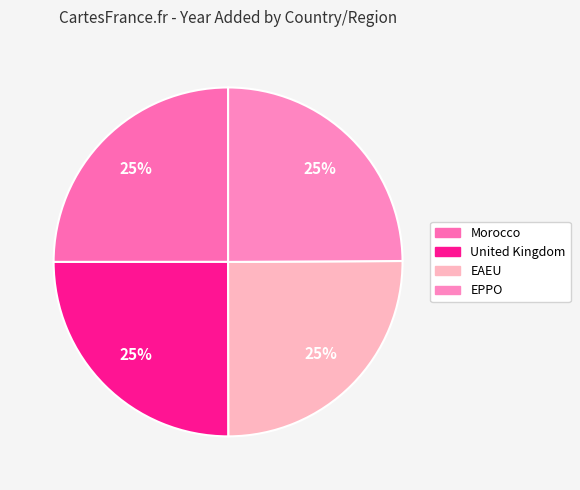

How many slices are in this pie chart?

4